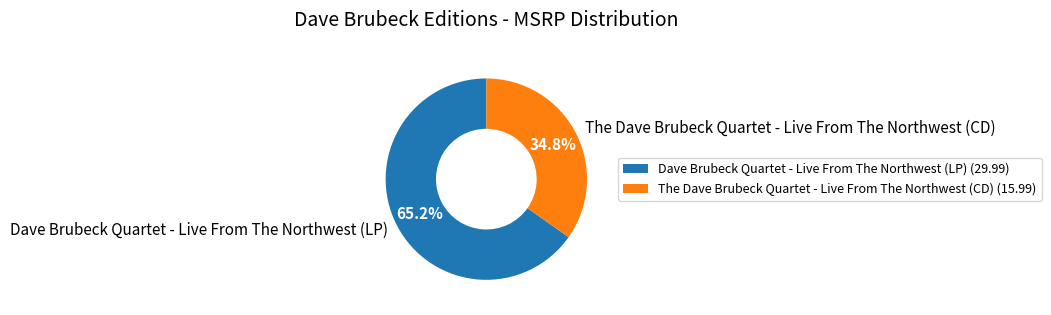

The The Dave Brubeck Quartet - Live From The Northwest (CD) slice represents 45% of the pie. True or false?

False